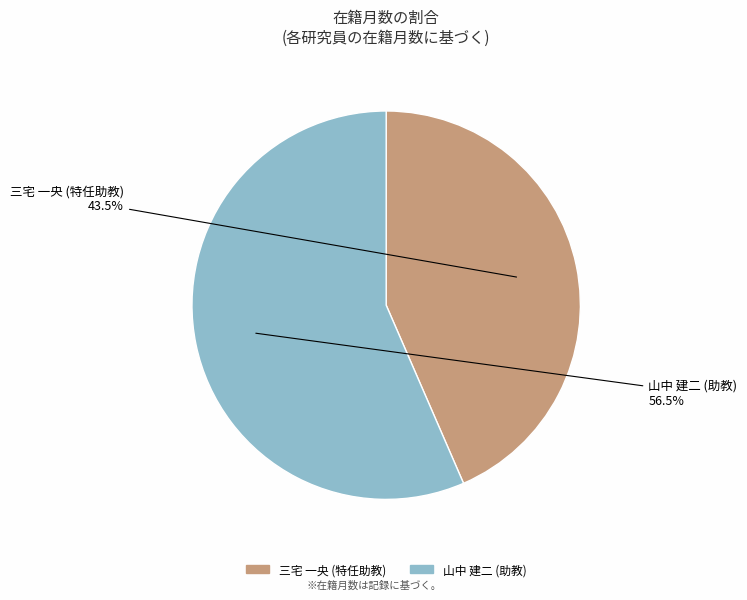

Rank the categories by value from lowest to highest.

三宅 一央 (特任助教), 山中 建二 (助教)